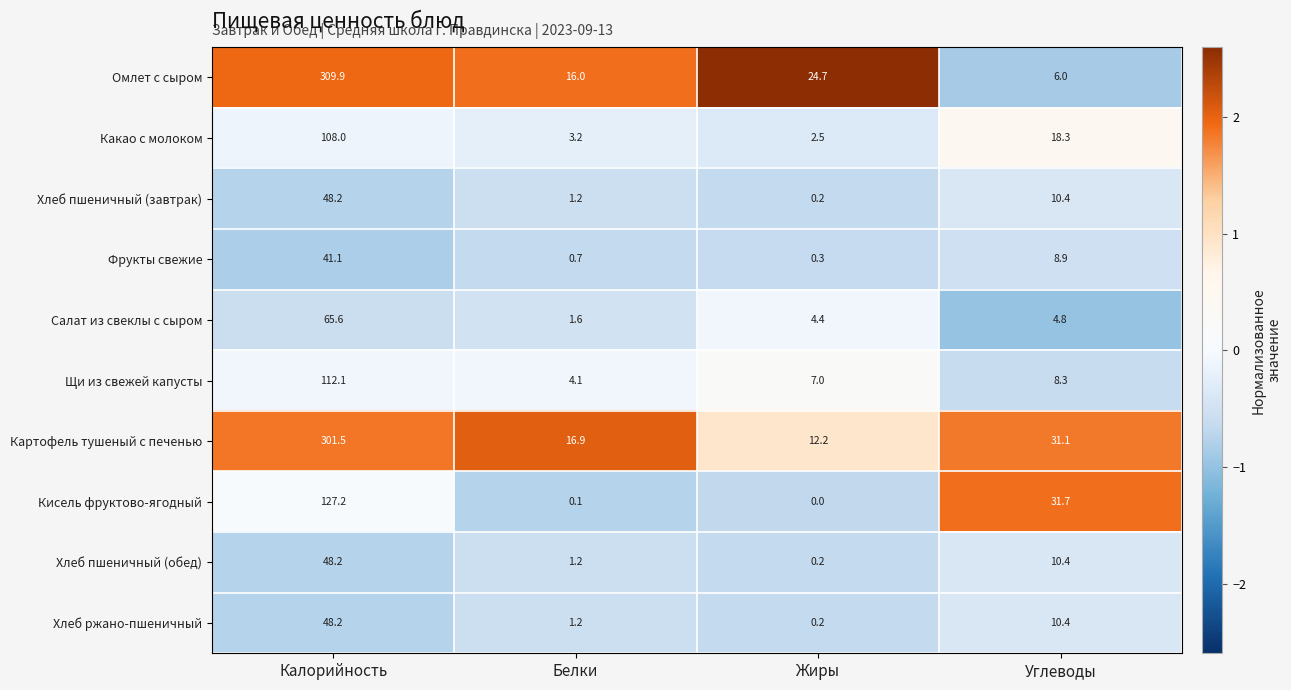

Where does the Хлеб пшеничный (завтрак) series first go above 10?

Калорийность